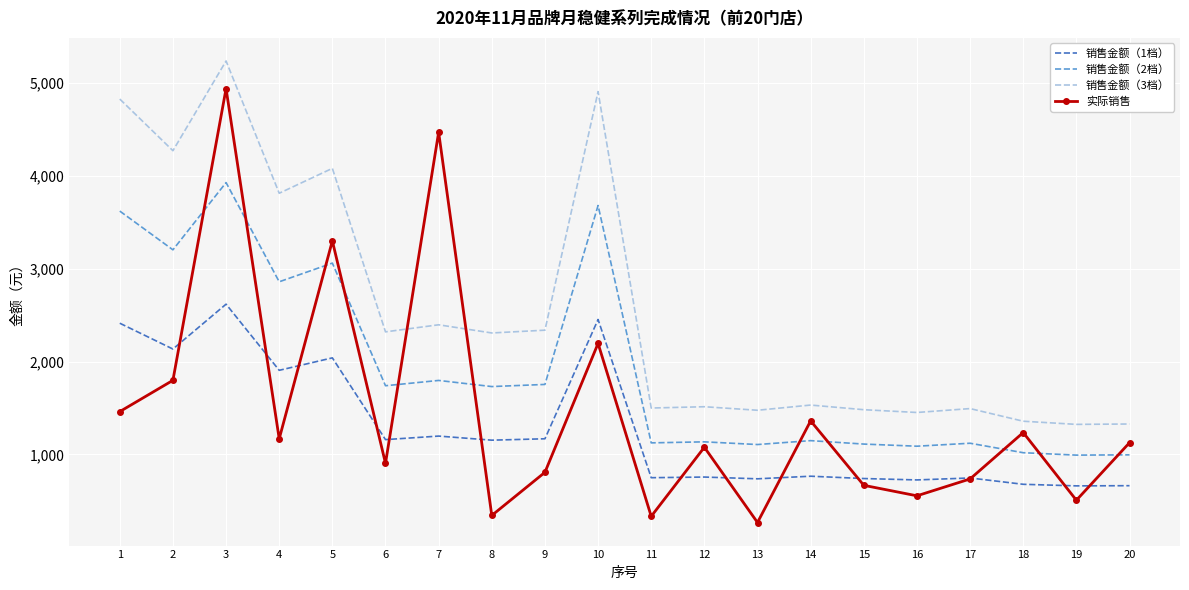

At which category is the sum across all series the highest?

3